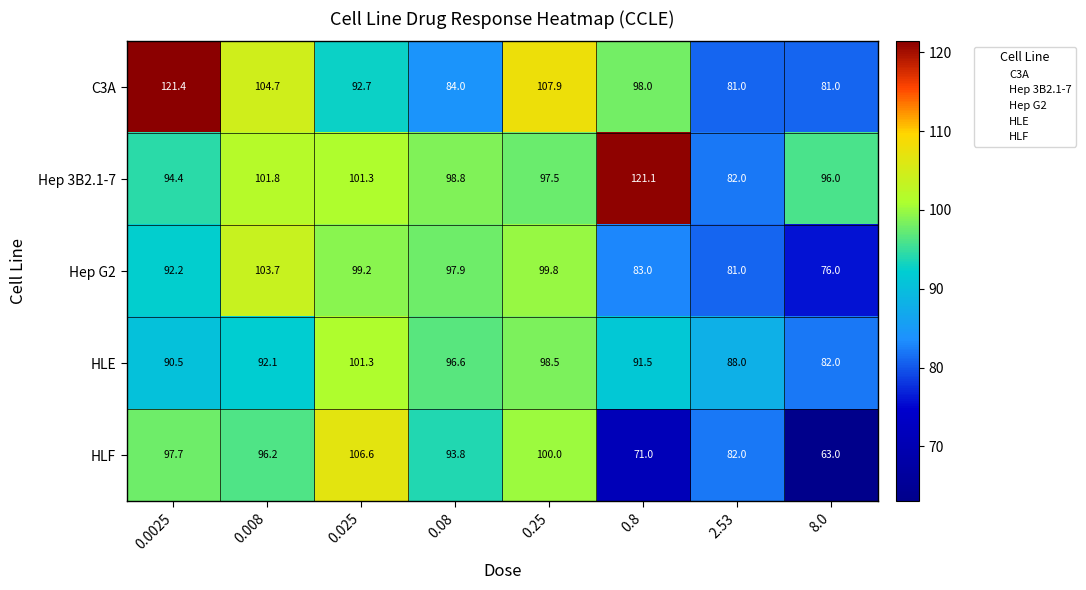

How many series are shown in this chart?

5